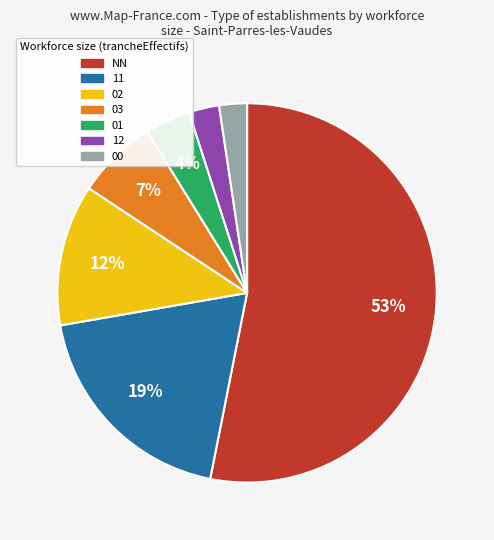

Does any single category account for the majority?

Yes